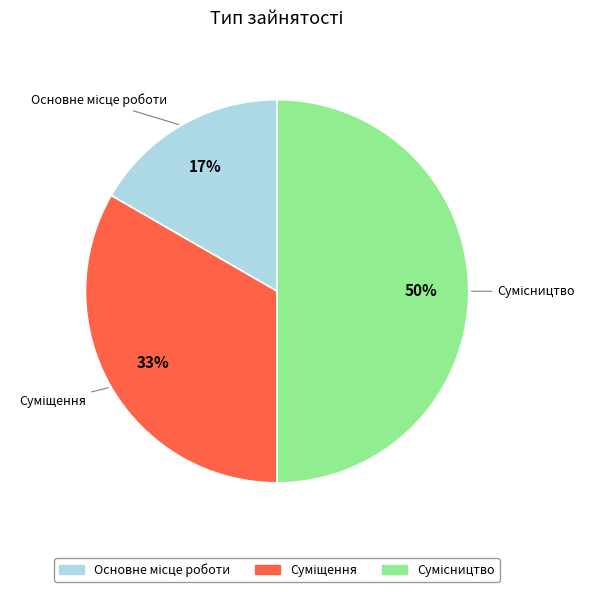

How many segments does this pie chart have?

3